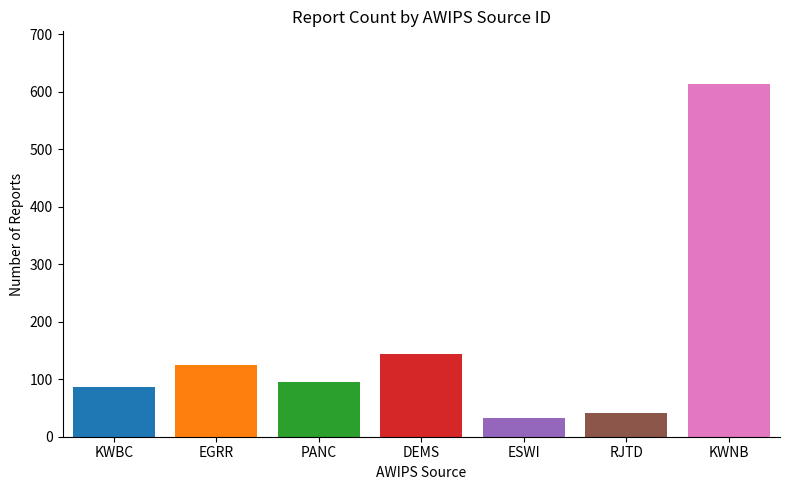

What is the difference between the highest and lowest values at DEMS?

581